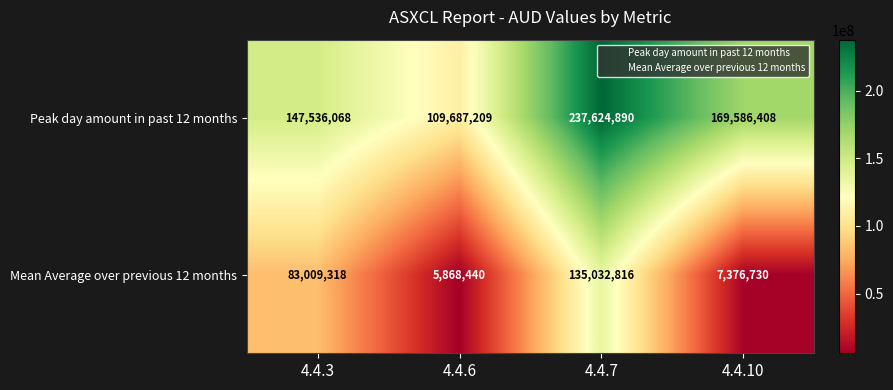

At which category does the chart reach its peak across all series?

4.4.7